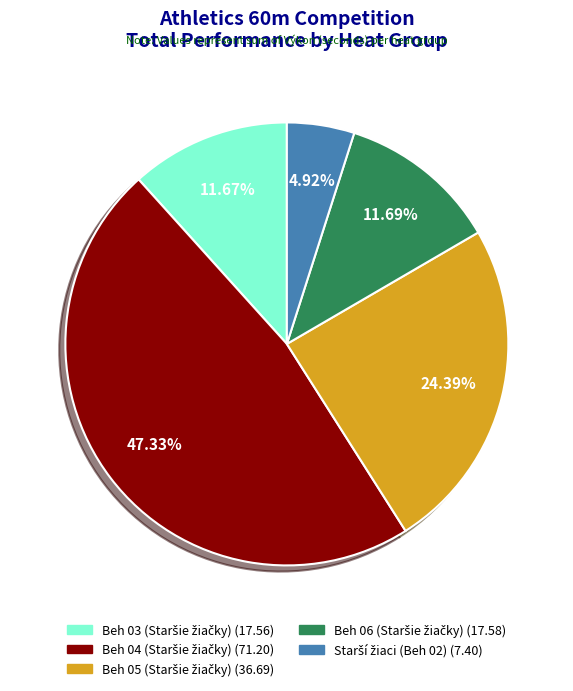

Is there any slice that represents more than half of the pie?

No